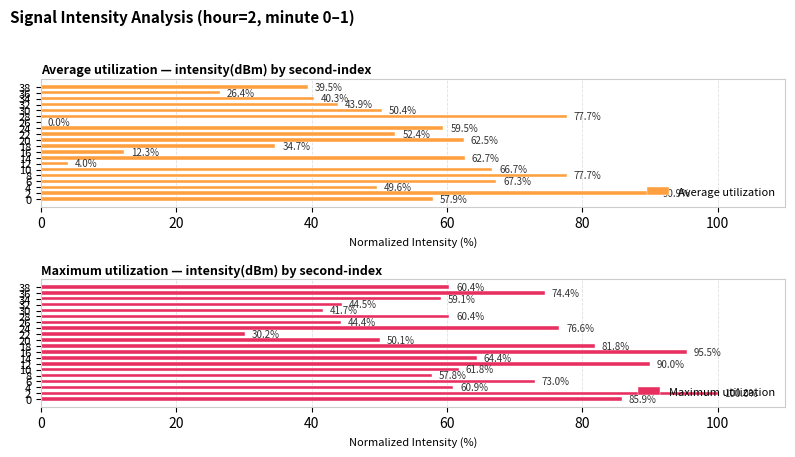

What is the difference between the highest and lowest values at 16?

83.2